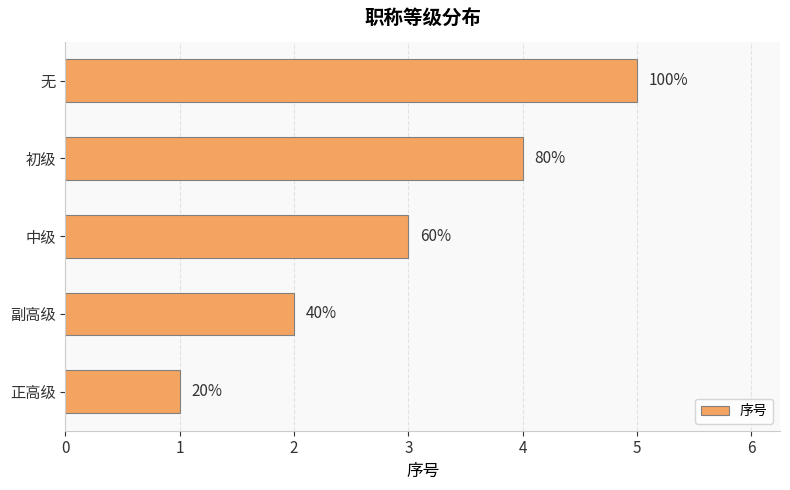

Does the chart contain any negative values?

No